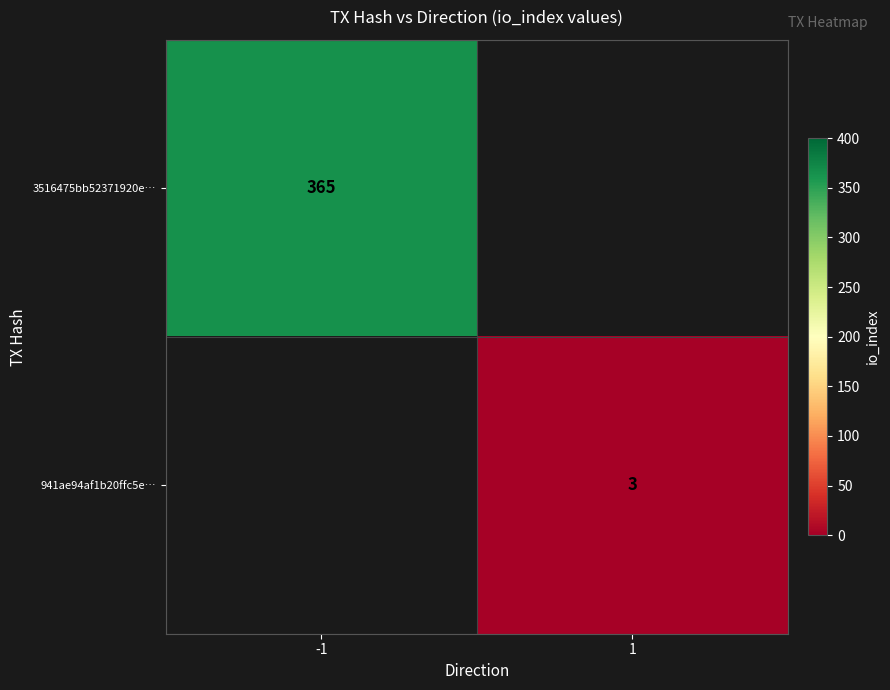

How many series are shown in this chart?

2